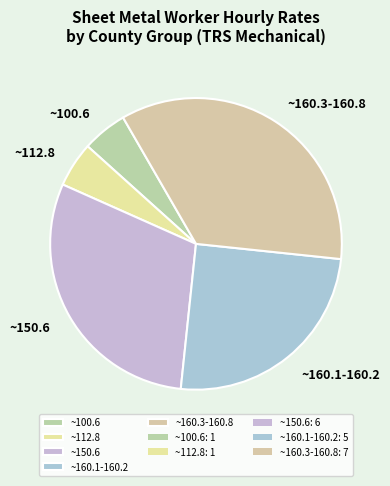

Count the number of slices in the pie.

5